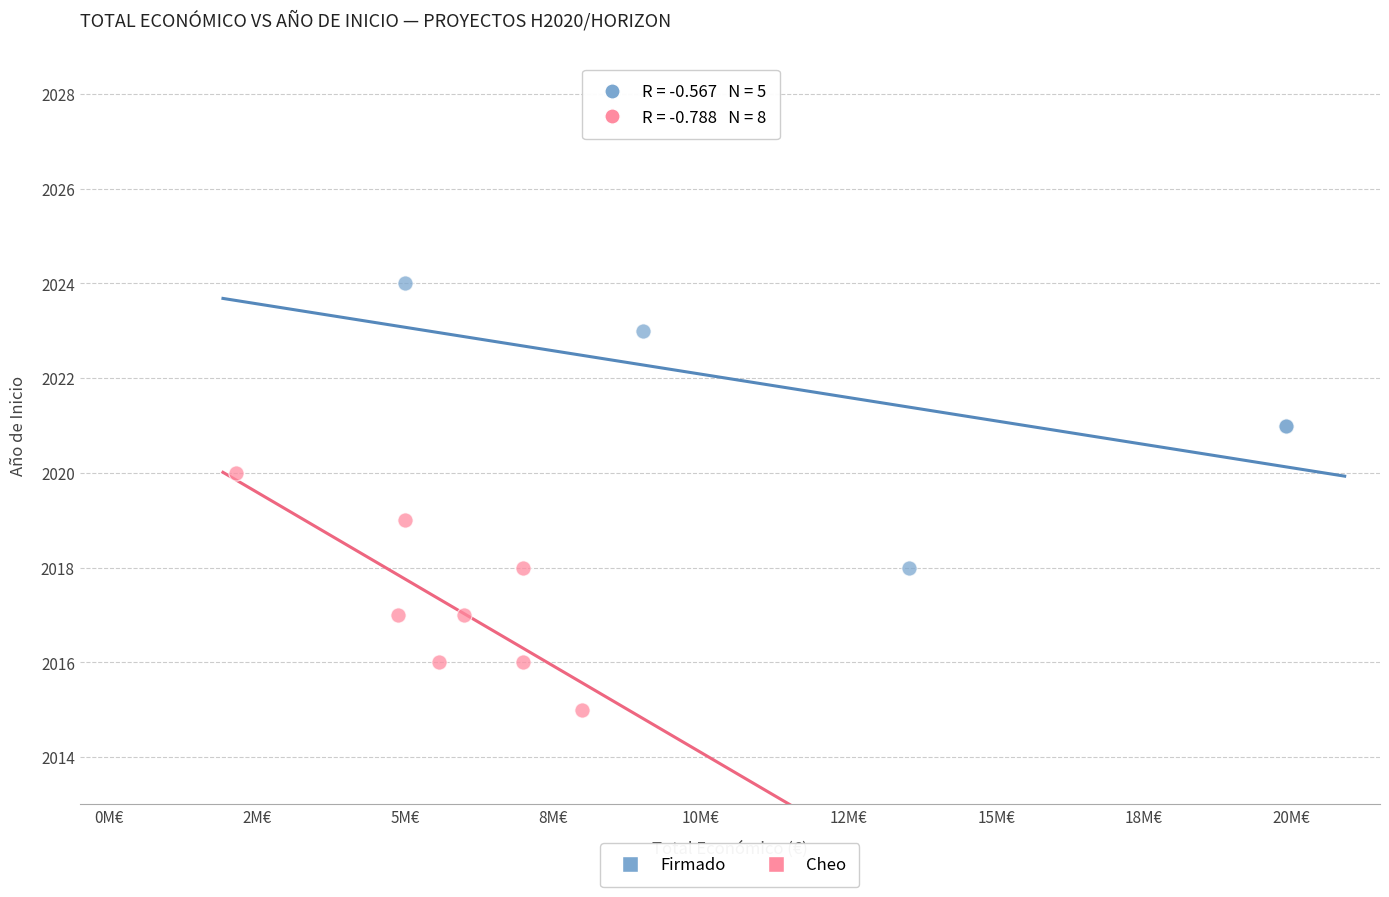

What are all the series names shown in the legend?

Firmado, Cheo